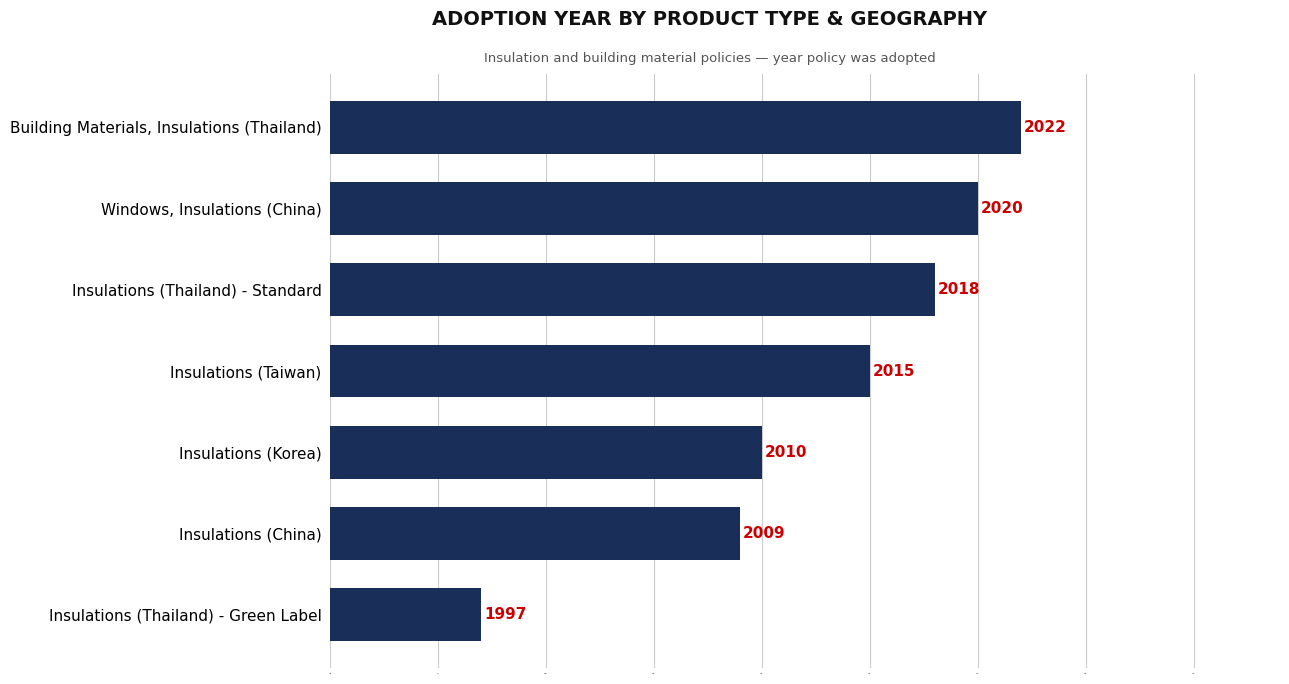

What is the sum of all values?

14091